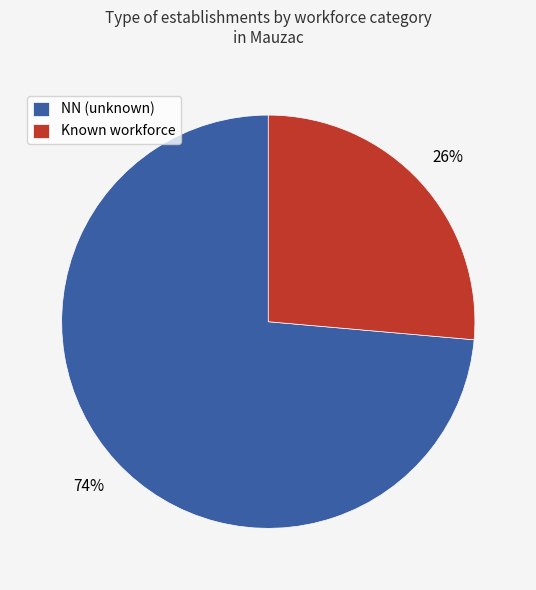

True or false: NN (unknown) accounts for 74% of the total.

True